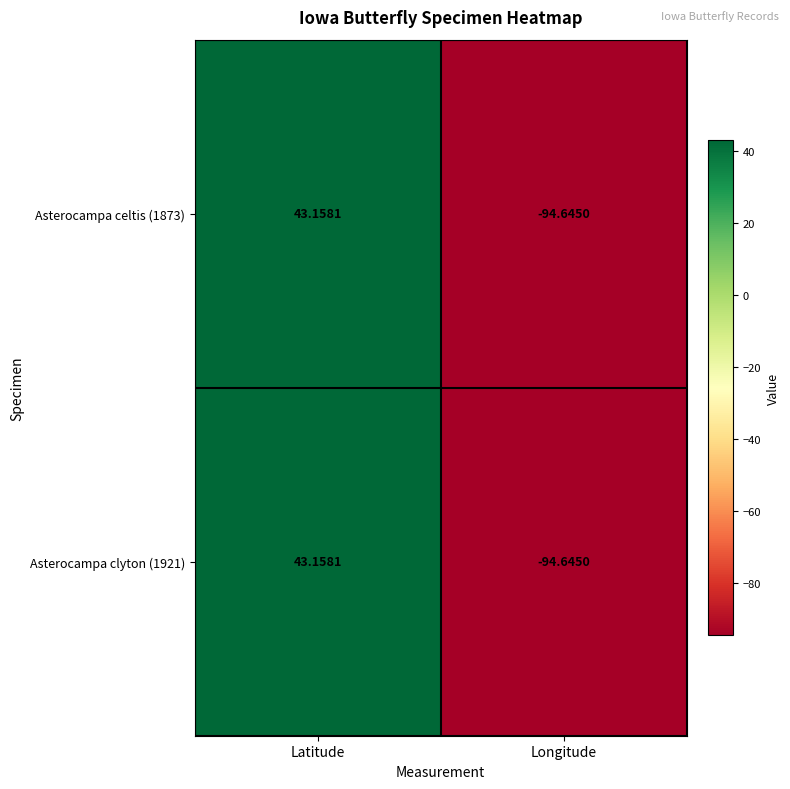

Where does the Asterocampa clyton (1921) series first go above 43?

Latitude